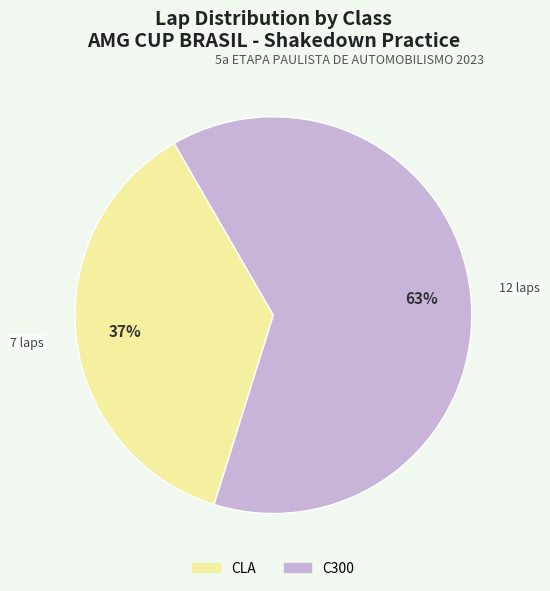

What is the ratio of the value at CLA to the value at C300?

0.6